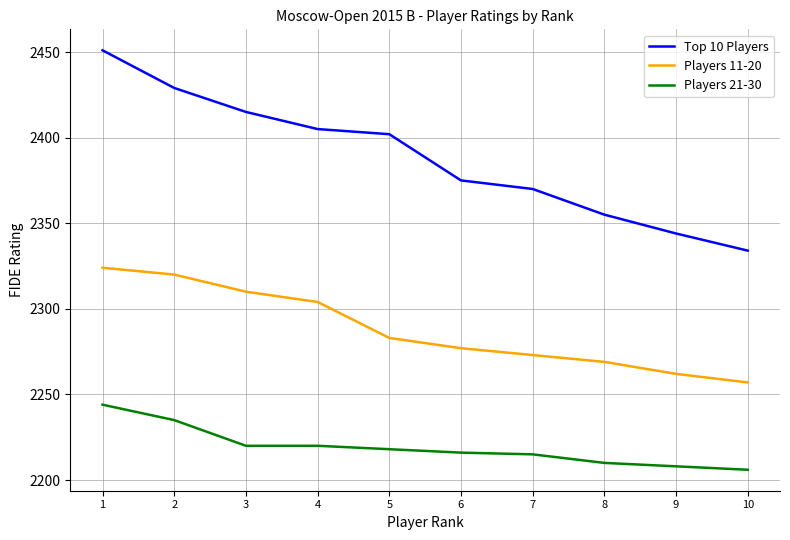

At how many categories does at least one series exceed 2303?

10